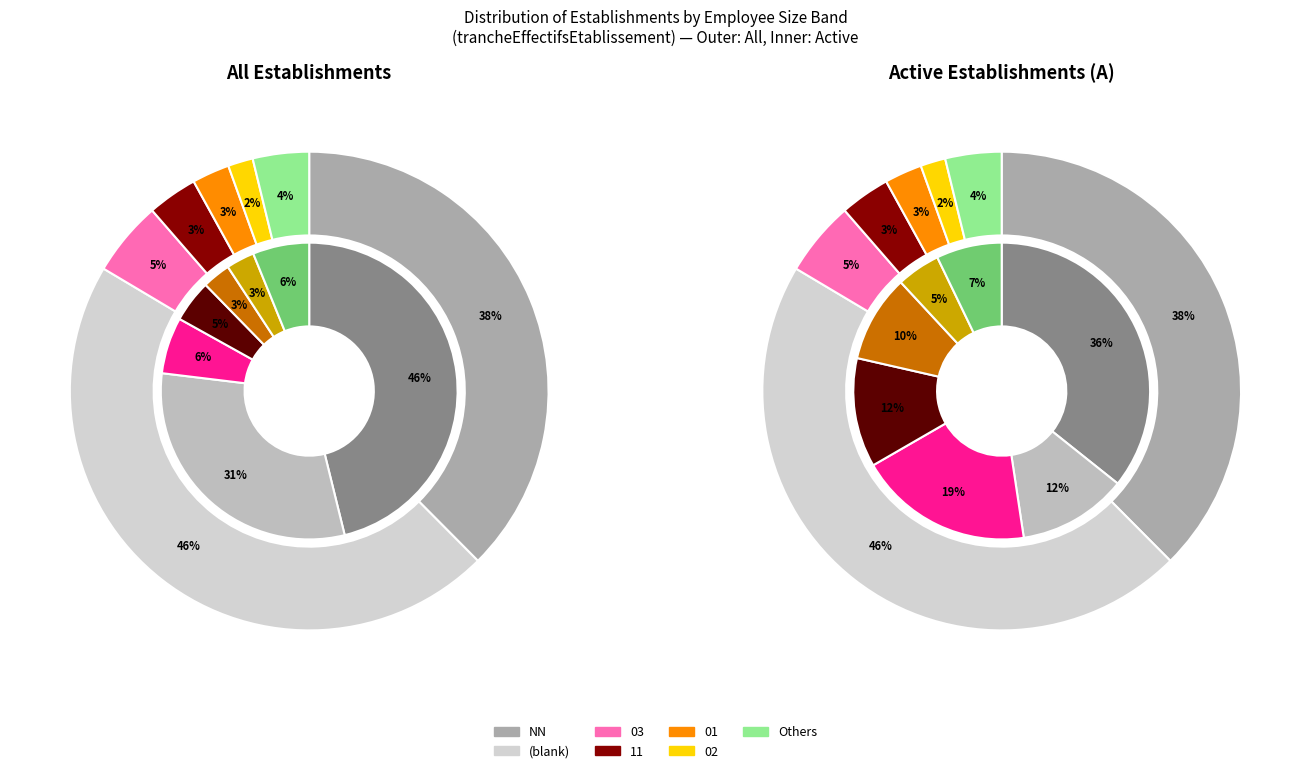

Do 02 and 21 together represent more than half of the pie?

No